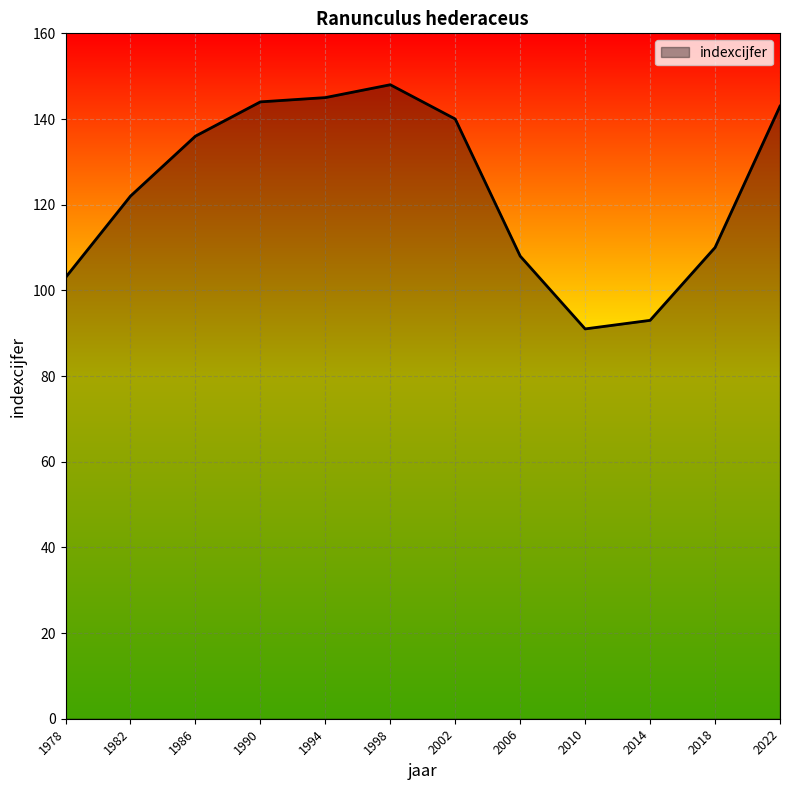

What is the smallest value displayed?

91